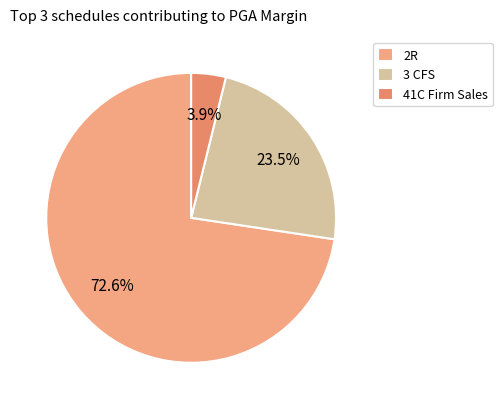

To the nearest percent, what percentage of the pie is 41C Firm Sales?

4%